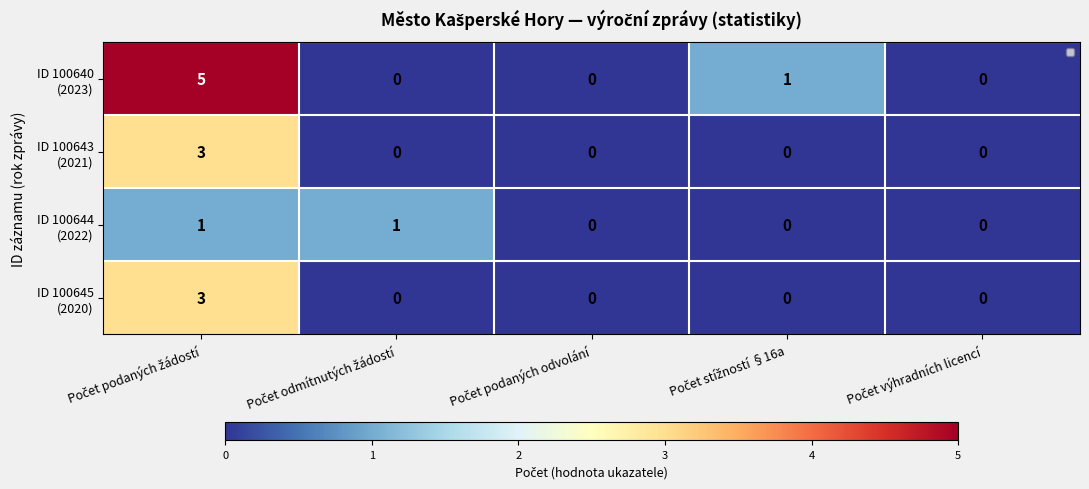

Read the ID 100643 (2021) value at Počet podaných žádostí.

3